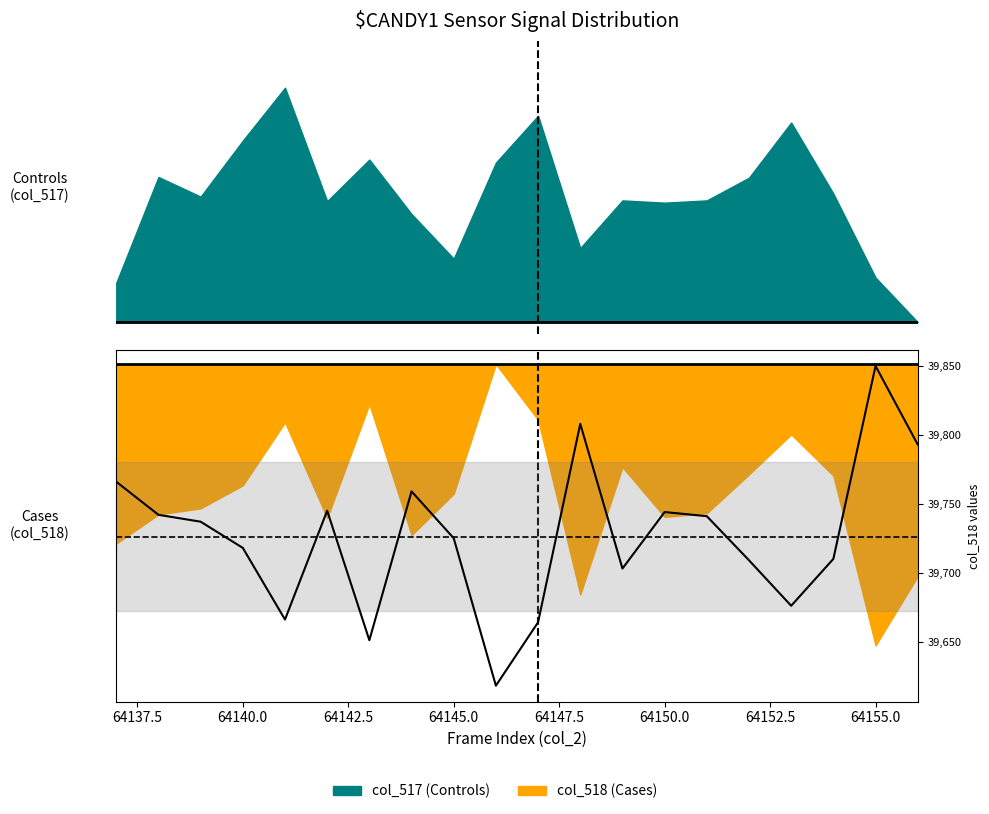

What is the difference between the second highest and minimum values?

190